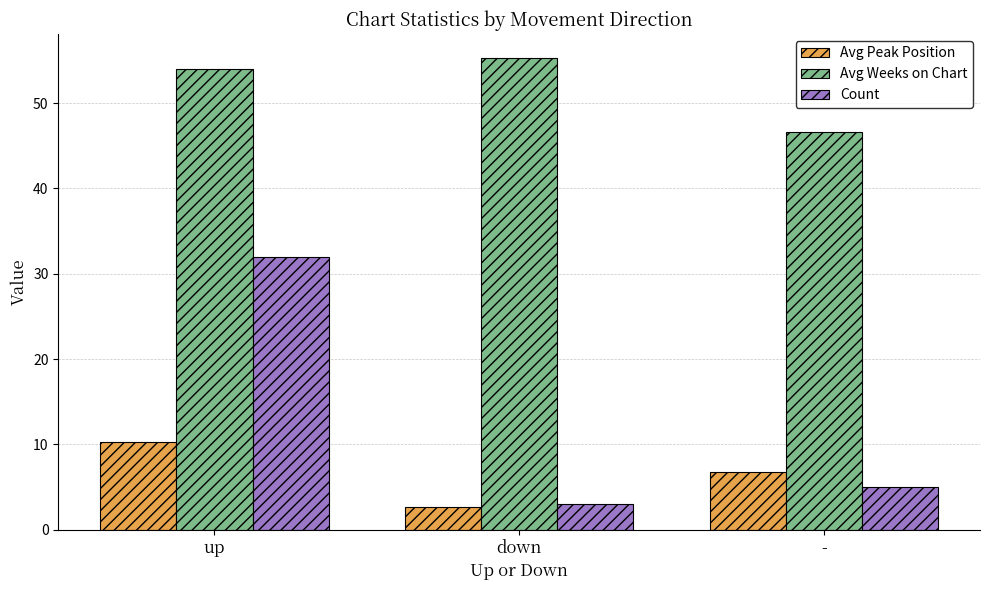

What is the label of the 1st bar from the right?

-